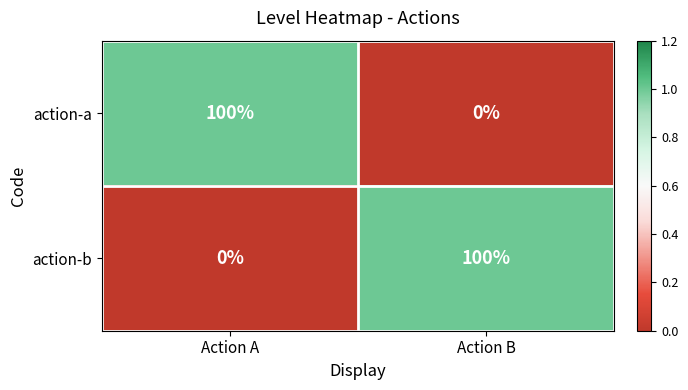

Reading left to right, list all the values displayed in this chart.

action-a: Action A=100	Action B=0
action-b: Action A=0	Action B=100